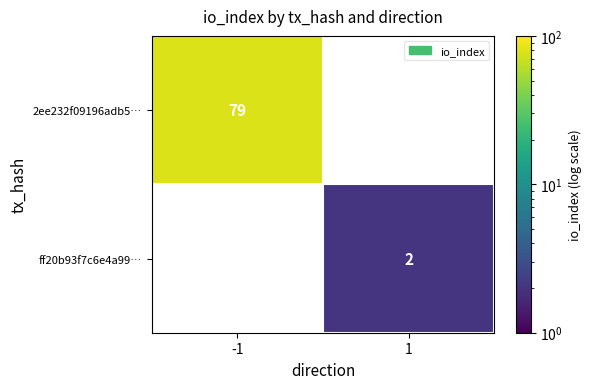

True or false: 2ee232f09196adb5… has a value of 79 at -1.

True